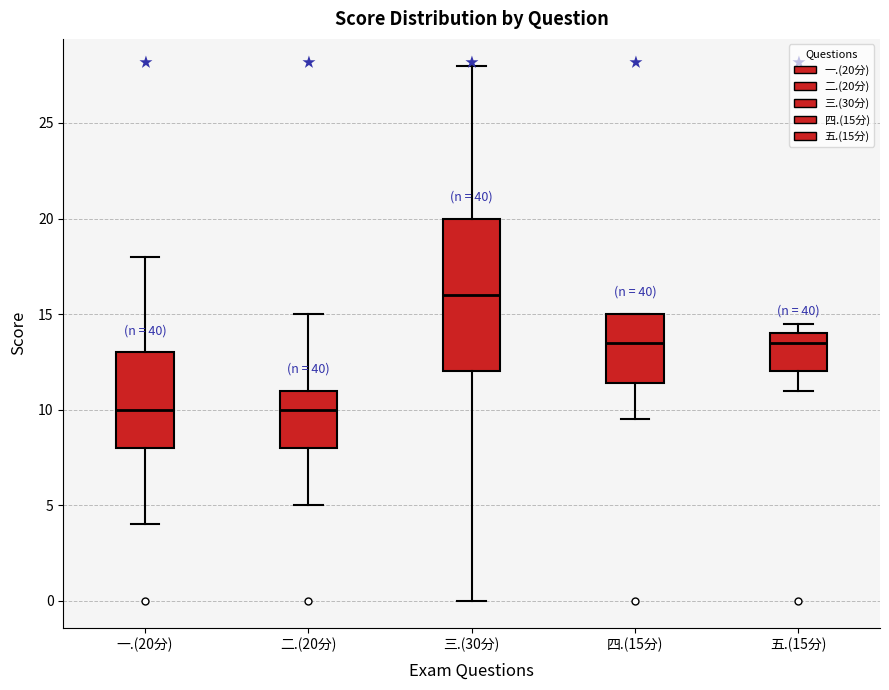

Reading left to right, transcribe this box plot: for each box, give where its median line is, the range the box spans, and where its two whiskers end, as read against the y-axis. The values are not printed on the chart, so give them approximately, as read against the axis.

一.(20分): median 10.0, box 8.0 to 13.0, whiskers 4.0 to 18.0
二.(20分): median 10.0, box 8.0 to 11.0, whiskers 5.0 to 15.0
三.(30分): median 16.0, box 12.0 to 20.0, whiskers 0.0 to 28.0
四.(15分): median 13.5, box 11.5 to 15.0, whiskers 9.5 to 15.0
五.(15分): median 13.5, box 12.0 to 14.0, whiskers 11.0 to 14.5